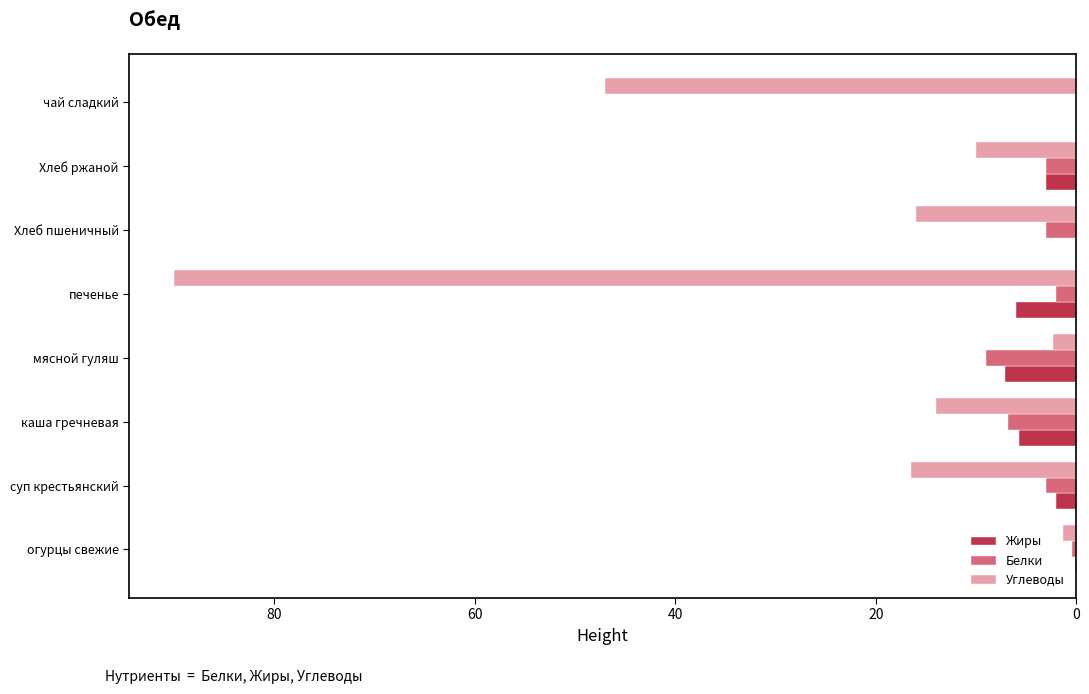

What is the sum of the Жиры values at чай сладкий and Хлеб ржаной?

3.0